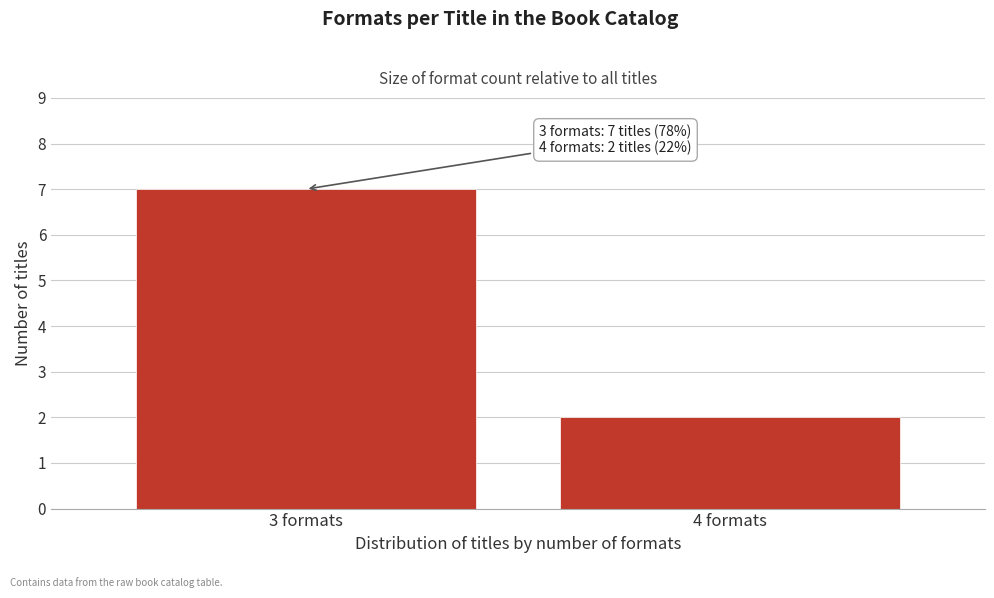

Reading right to left, what are all the values shown in this chart?

4 formats=2	3 formats=7